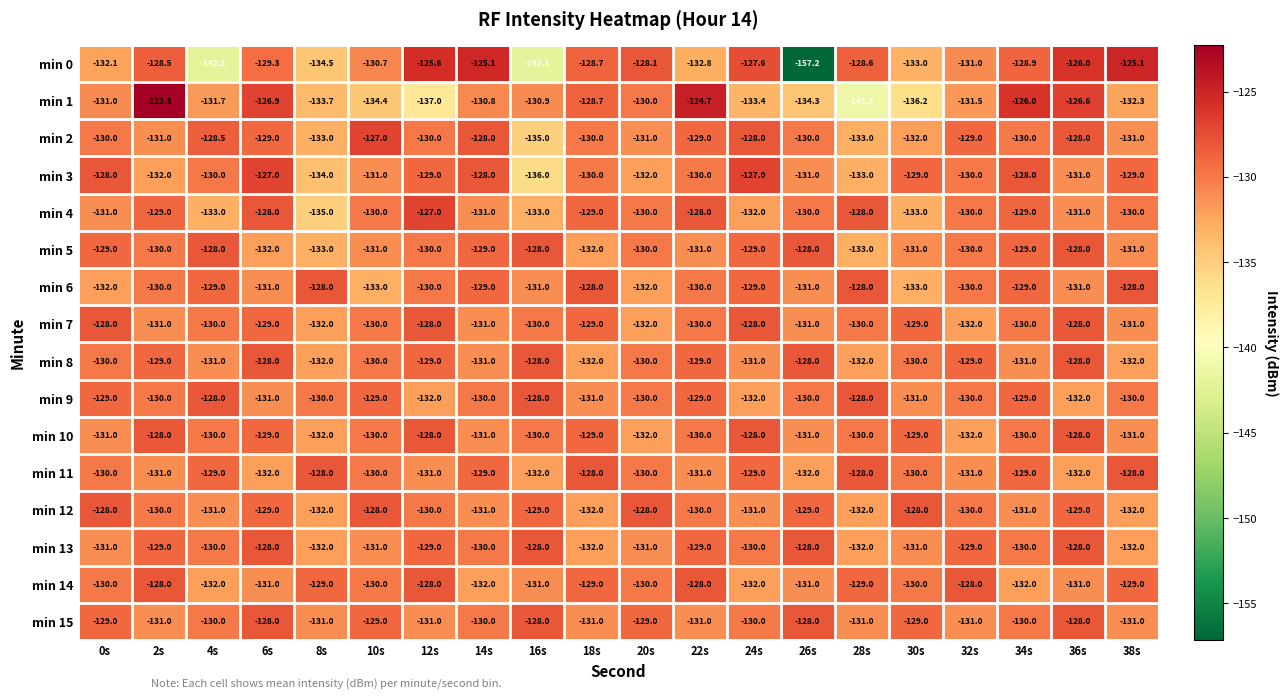

Which series has the largest range (max minus min)?

min 0